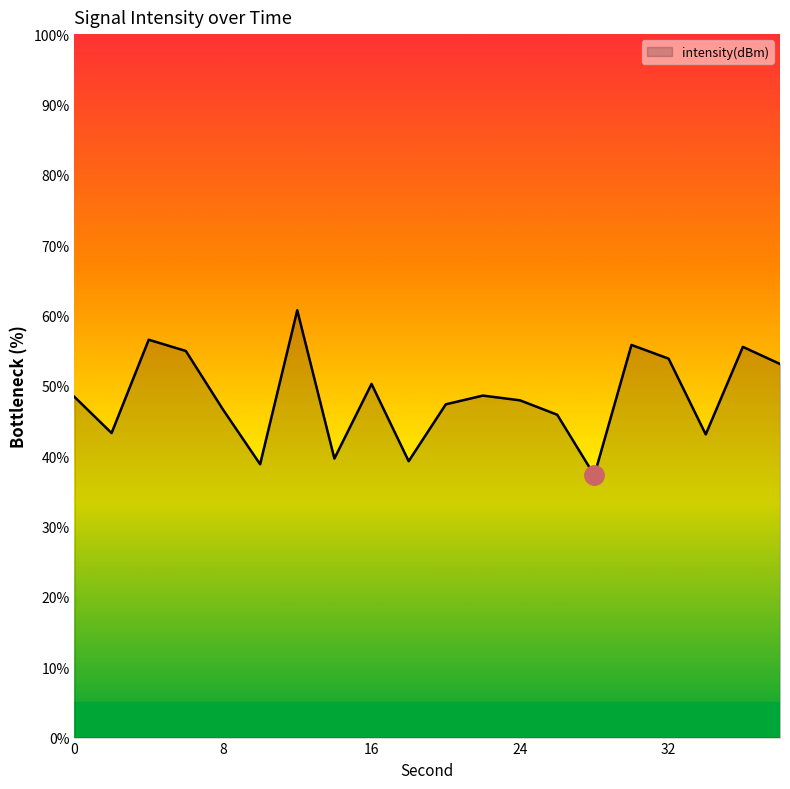

What is the smallest value displayed?

37.3